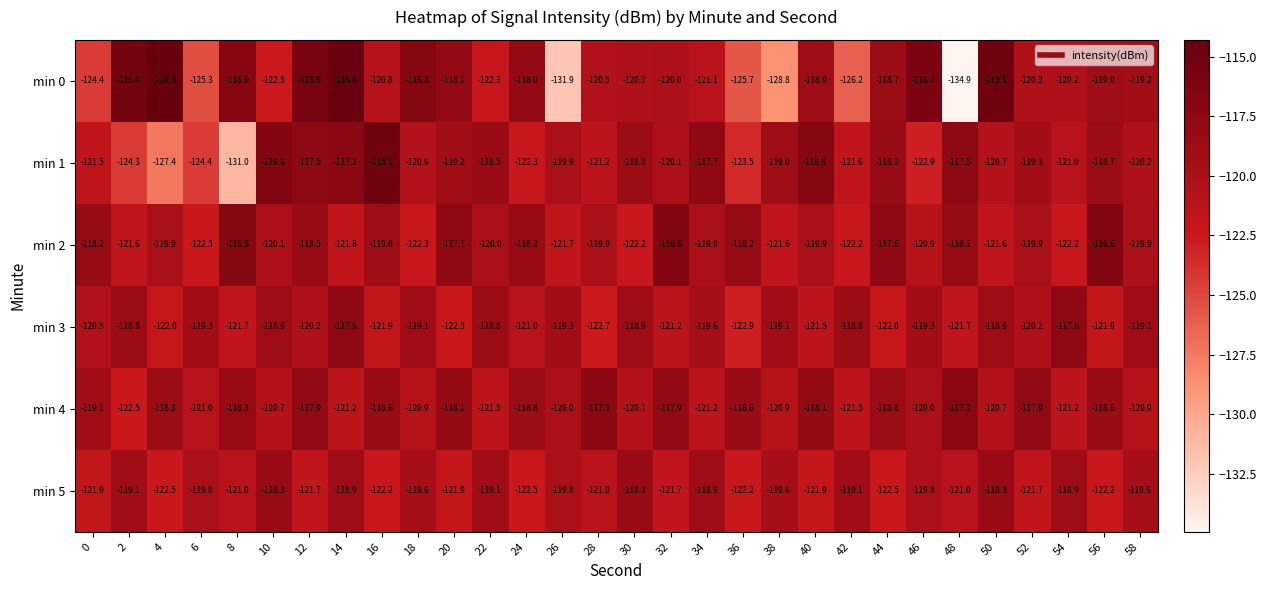

At which label is min 2 closest to -119?

16